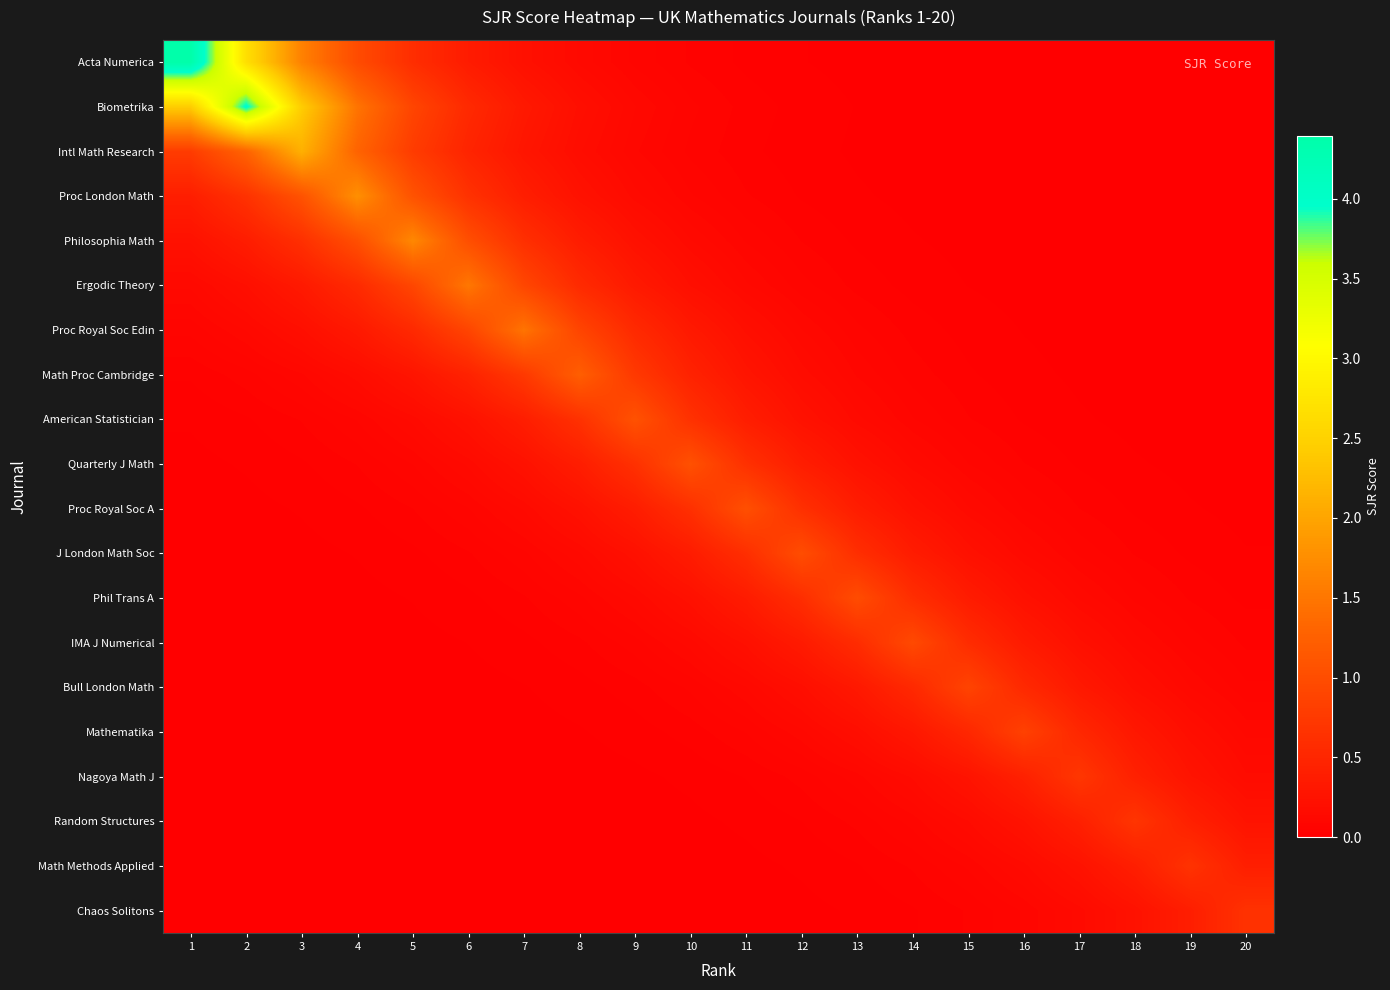

Reading left to right, extract all data points from this chart.

Acta Numerica: 1=4.4	2=2.7	3=1.6	4=1.0	5=0.6	6=0.4	7=0.2	8=0.1	9=0.1	10=0.0	11=0.0	12=0.0	13=0.0	14=0.0	15=0.0	16=0.0	17=0.0	18=0.0	19=0.0	20=0.0
Biometrika: 1=2.4	2=4.0	3=2.4	4=1.5	5=0.9	6=0.5	7=0.3	8=0.2	9=0.1	10=0.1	11=0.0	12=0.0	13=0.0	14=0.0	15=0.0	16=0.0	17=0.0	18=0.0	19=0.0	20=0.0
Intl Math Research: 1=0.8	2=1.3	3=2.1	4=1.3	5=0.8	6=0.5	7=0.3	8=0.2	9=0.1	10=0.1	11=0.0	12=0.0	13=0.0	14=0.0	15=0.0	16=0.0	17=0.0	18=0.0	19=0.0	20=0.0
Proc London Math: 1=0.4	2=0.7	3=1.1	4=1.8	5=1.1	6=0.7	7=0.4	8=0.2	9=0.1	10=0.1	11=0.1	12=0.0	13=0.0	14=0.0	15=0.0	16=0.0	17=0.0	18=0.0	19=0.0	20=0.0
Philosophia Math: 1=0.2	2=0.4	3=0.6	4=1.0	5=1.7	6=1.0	7=0.6	8=0.4	9=0.2	10=0.1	11=0.1	12=0.1	13=0.0	14=0.0	15=0.0	16=0.0	17=0.0	18=0.0	19=0.0	20=0.0
Ergodic Theory: 1=0.1	2=0.2	3=0.3	4=0.6	5=0.9	6=1.5	7=0.9	8=0.6	9=0.3	10=0.2	11=0.1	12=0.1	13=0.0	14=0.0	15=0.0	16=0.0	17=0.0	18=0.0	19=0.0	20=0.0
Proc Royal Soc Edin: 1=0.1	2=0.1	3=0.2	4=0.3	5=0.5	6=0.9	7=1.5	8=0.9	9=0.5	10=0.3	11=0.2	12=0.1	13=0.1	14=0.0	15=0.0	16=0.0	17=0.0	18=0.0	19=0.0	20=0.0
Math Proc Cambridge: 1=0.0	2=0.1	3=0.1	4=0.2	5=0.3	6=0.4	7=0.7	8=1.2	9=0.7	10=0.4	11=0.3	12=0.2	13=0.1	14=0.1	15=0.0	16=0.0	17=0.0	18=0.0	19=0.0	20=0.0
American Statistician: 1=0.0	2=0.0	3=0.1	4=0.1	5=0.1	6=0.2	7=0.4	8=0.6	9=1.1	10=0.6	11=0.4	12=0.2	13=0.1	14=0.1	15=0.1	16=0.0	17=0.0	18=0.0	19=0.0	20=0.0
Quarterly J Math: 1=0.0	2=0.0	3=0.0	4=0.1	5=0.1	6=0.1	7=0.2	8=0.4	9=0.6	10=1.0	11=0.6	12=0.4	13=0.2	14=0.1	15=0.1	16=0.1	17=0.0	18=0.0	19=0.0	20=0.0
Proc Royal Soc A: 1=0.0	2=0.0	3=0.0	4=0.0	5=0.1	6=0.1	7=0.1	8=0.2	9=0.4	10=0.6	11=1.0	12=0.6	13=0.4	14=0.2	15=0.1	16=0.1	17=0.1	18=0.0	19=0.0	20=0.0
J London Math Soc: 1=0.0	2=0.0	3=0.0	4=0.0	5=0.0	6=0.0	7=0.1	8=0.1	9=0.2	10=0.4	11=0.6	12=1.0	13=0.6	14=0.4	15=0.2	16=0.1	17=0.1	18=0.0	19=0.0	20=0.0
Phil Trans A: 1=0.0	2=0.0	3=0.0	4=0.0	5=0.0	6=0.0	7=0.0	8=0.1	9=0.1	10=0.2	11=0.4	12=0.6	13=1.0	14=0.6	15=0.4	16=0.2	17=0.1	18=0.1	19=0.0	20=0.0
IMA J Numerical: 1=0.0	2=0.0	3=0.0	4=0.0	5=0.0	6=0.0	7=0.0	8=0.0	9=0.1	10=0.1	11=0.2	12=0.4	13=0.6	14=1.0	15=0.6	16=0.4	17=0.2	18=0.1	19=0.1	20=0.0
Bull London Math: 1=0.0	2=0.0	3=0.0	4=0.0	5=0.0	6=0.0	7=0.0	8=0.0	9=0.0	10=0.1	11=0.1	12=0.2	13=0.3	14=0.5	15=0.9	16=0.5	17=0.3	18=0.2	19=0.1	20=0.1
Mathematika: 1=0.0	2=0.0	3=0.0	4=0.0	5=0.0	6=0.0	7=0.0	8=0.0	9=0.0	10=0.0	11=0.1	12=0.1	13=0.2	14=0.3	15=0.5	16=0.8	17=0.5	18=0.3	19=0.2	20=0.1
Nagoya Math J: 1=0.0	2=0.0	3=0.0	4=0.0	5=0.0	6=0.0	7=0.0	8=0.0	9=0.0	10=0.0	11=0.0	12=0.1	13=0.1	14=0.2	15=0.3	16=0.4	17=0.7	18=0.4	19=0.3	20=0.2
Random Structures: 1=0.0	2=0.0	3=0.0	4=0.0	5=0.0	6=0.0	7=0.0	8=0.0	9=0.0	10=0.0	11=0.0	12=0.0	13=0.1	14=0.1	15=0.2	16=0.3	17=0.4	18=0.7	19=0.4	20=0.3
Math Methods Applied: 1=0.0	2=0.0	3=0.0	4=0.0	5=0.0	6=0.0	7=0.0	8=0.0	9=0.0	10=0.0	11=0.0	12=0.0	13=0.0	14=0.1	15=0.1	16=0.1	17=0.2	18=0.4	19=0.7	20=0.4
Chaos Solitons: 1=0.0	2=0.0	3=0.0	4=0.0	5=0.0	6=0.0	7=0.0	8=0.0	9=0.0	10=0.0	11=0.0	12=0.0	13=0.0	14=0.0	15=0.1	16=0.1	17=0.1	18=0.2	19=0.4	20=0.7